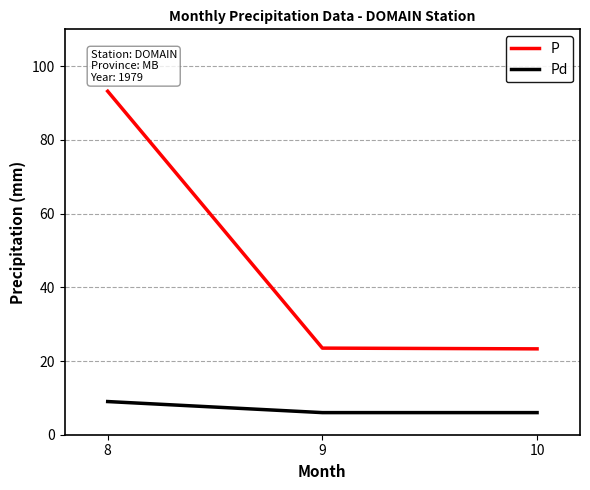

Which series has the largest range (max minus min)?

P